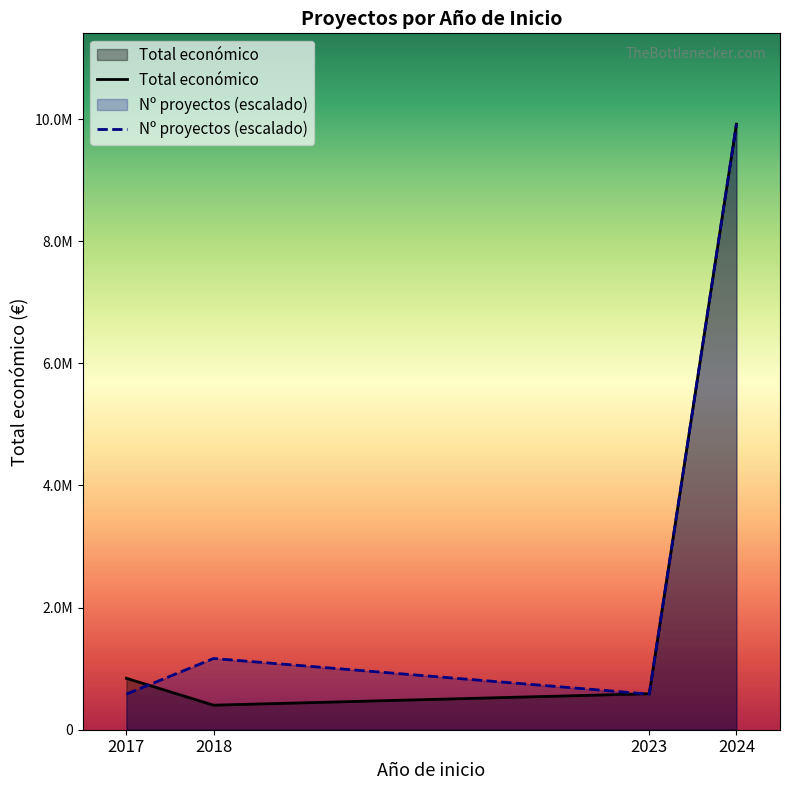

True or false: Total económico and Nº proyectos (escalado) intersect in this chart.

True